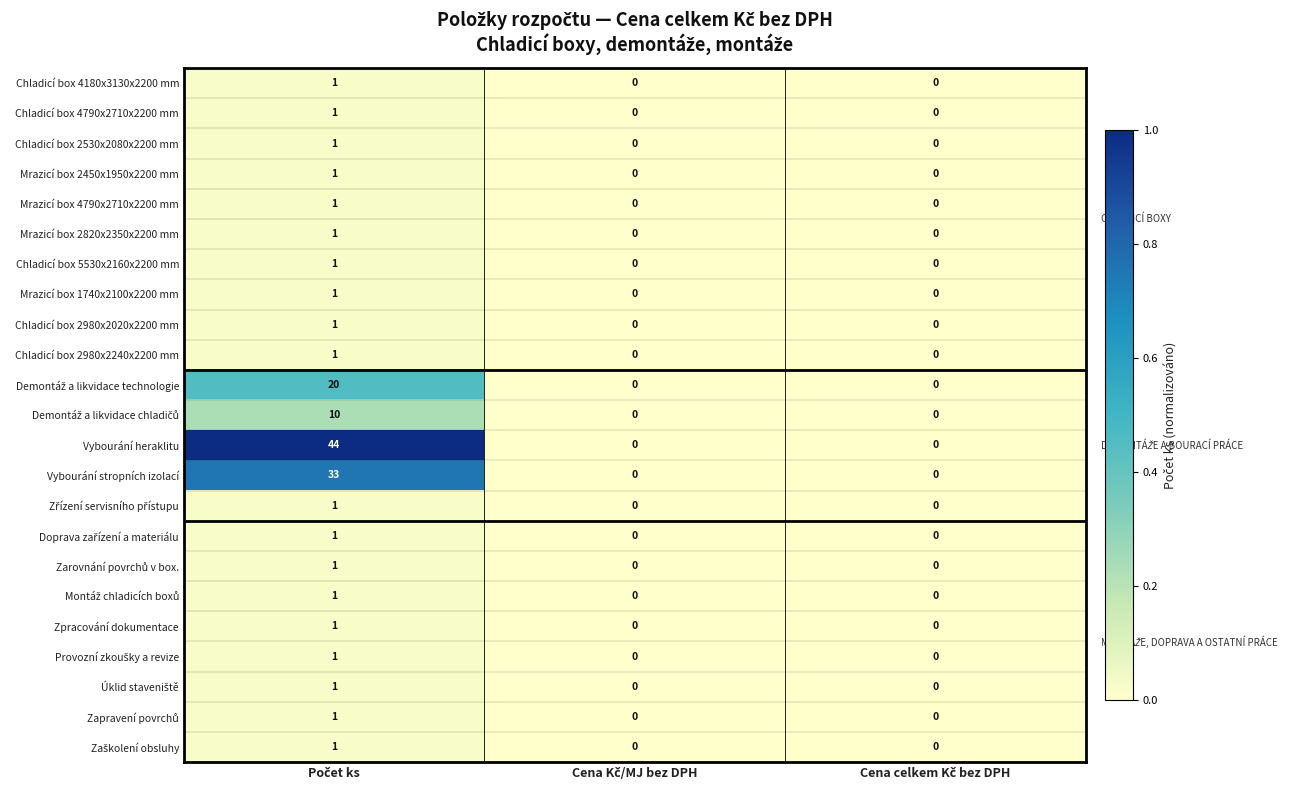

What is the maximum value shown in the chart?

44